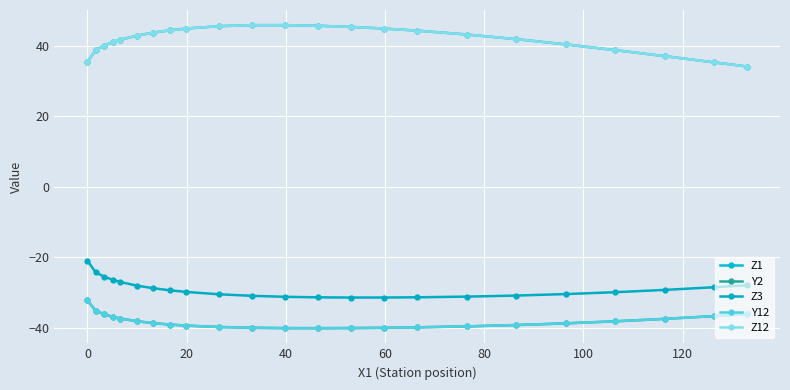

Is this an area chart (filled region under the line)?

No